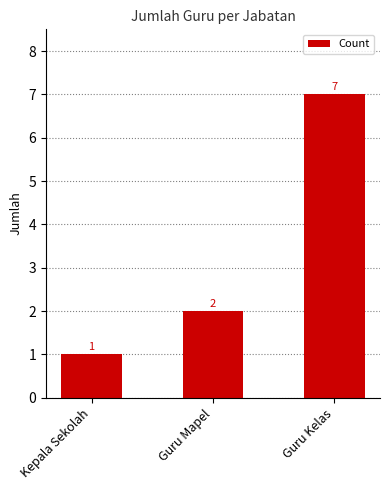

What is the value of the 3rd bar from the left?

7